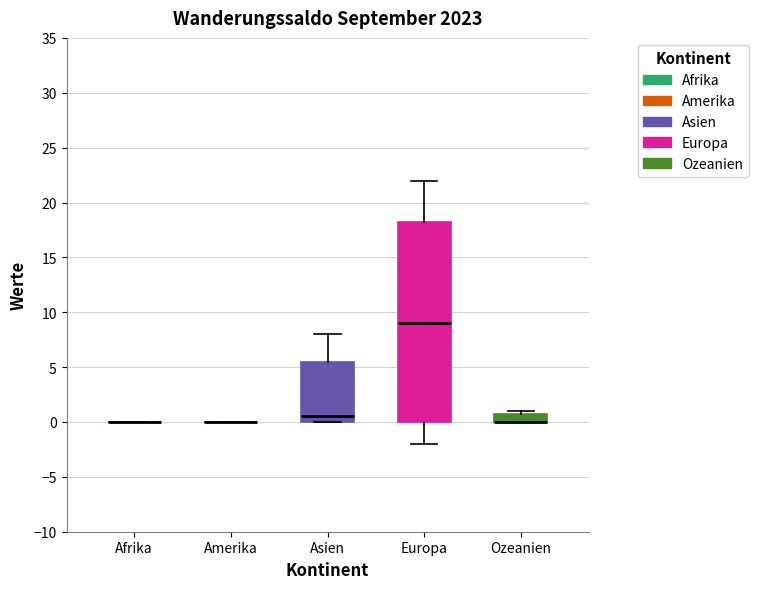

Reading left to right, read every box against the y-axis: the position of its median line, the range the box covers, and the ends of its whiskers. The values are not printed on the chart, so give them approximately, as read against the axis.

Afrika: box collapsed to a line at 0.0, whiskers 0.0 to 0.0
Amerika: box collapsed to a line at 0.0, whiskers 0.0 to 0.0
Asien: median 0.5, box 0.0 to 5.5, whiskers 0.0 to 8.0
Europa: median 9.0, box 0.0 to 18.5, whiskers -2.0 to 22.0
Ozeanien: median 0.0 (drawn on the box's lower edge), box 0.0 to 1.0, whiskers 0.0 to 1.0 (just above the box's upper edge)